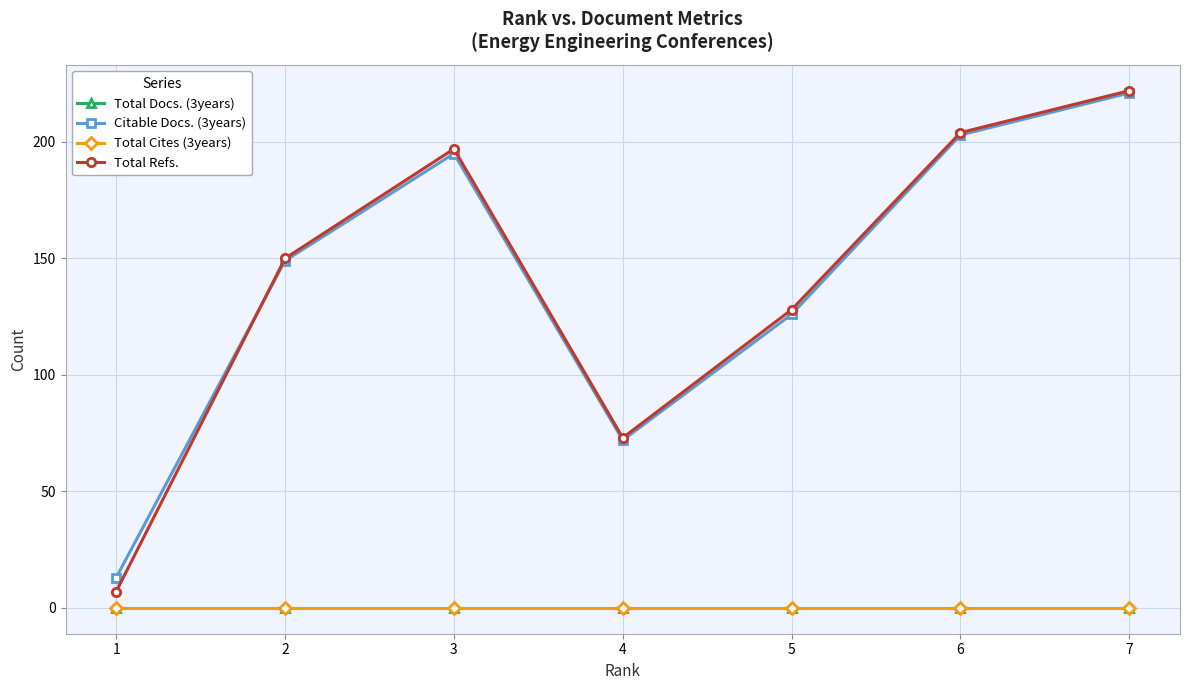

True or false: Total Cites (3years) and Total Refs. cross at least once.

False